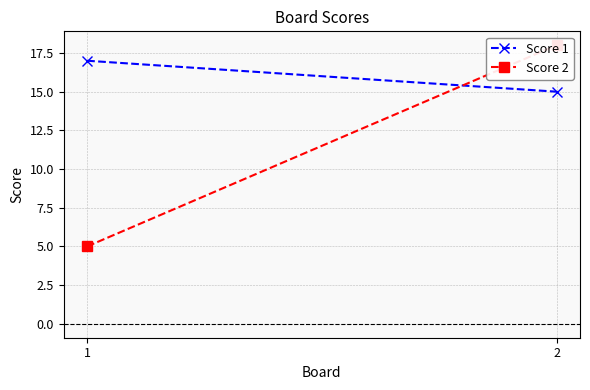

Which category has the highest value in the Score 2 series?

2